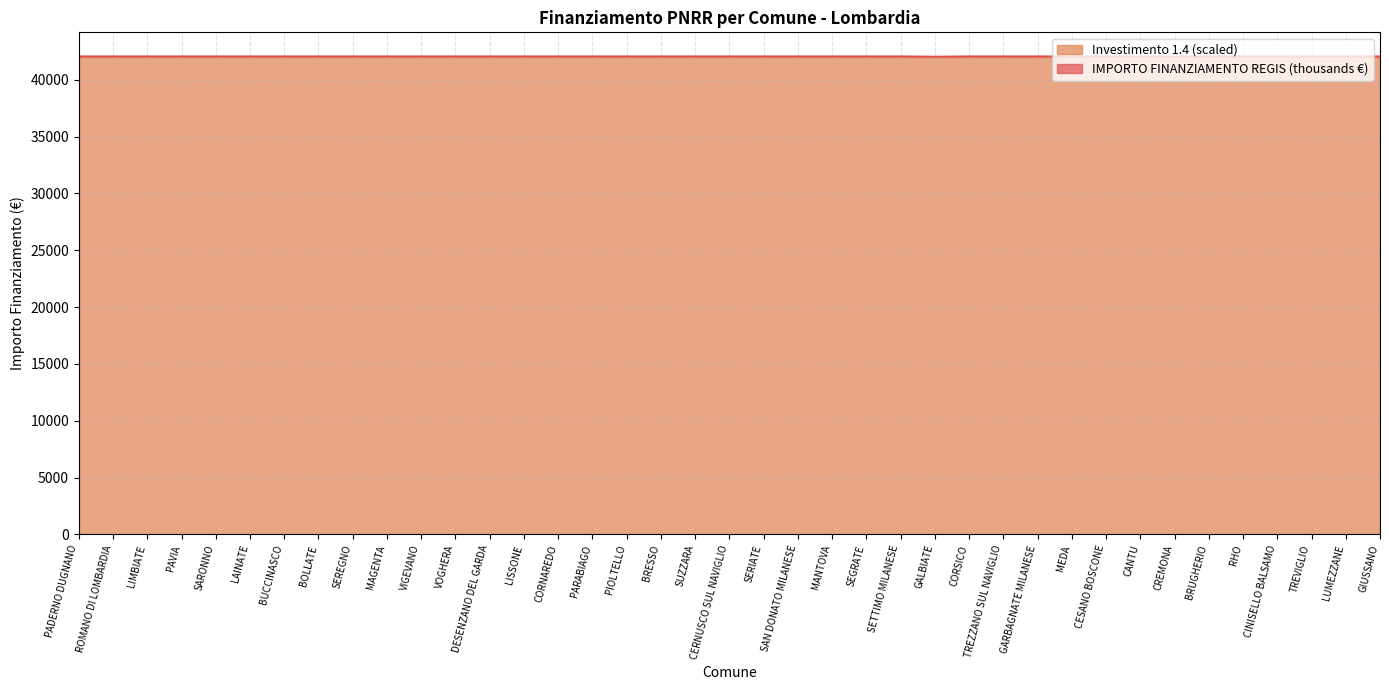

Between PADERNO DUGNANO and BRUGHERIO, which is larger?

PADERNO DUGNANO